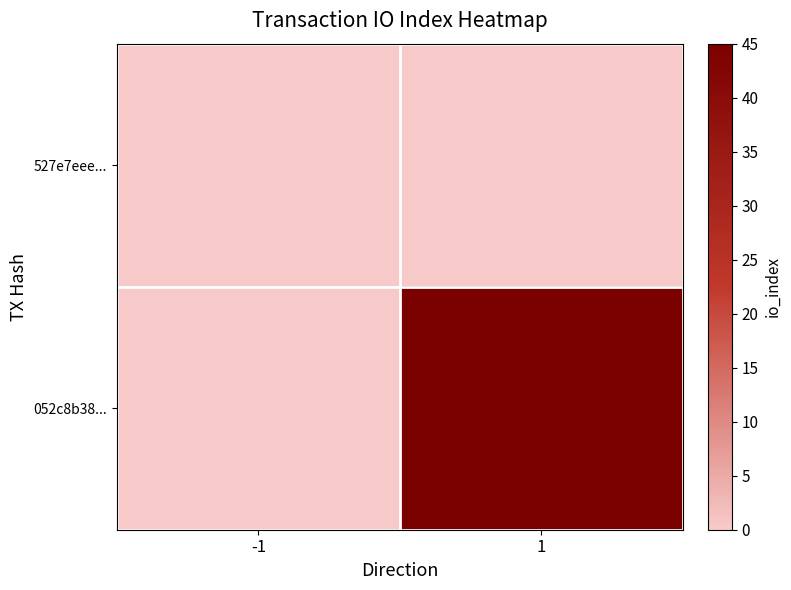

Which has a higher value, 1 or -1?

1